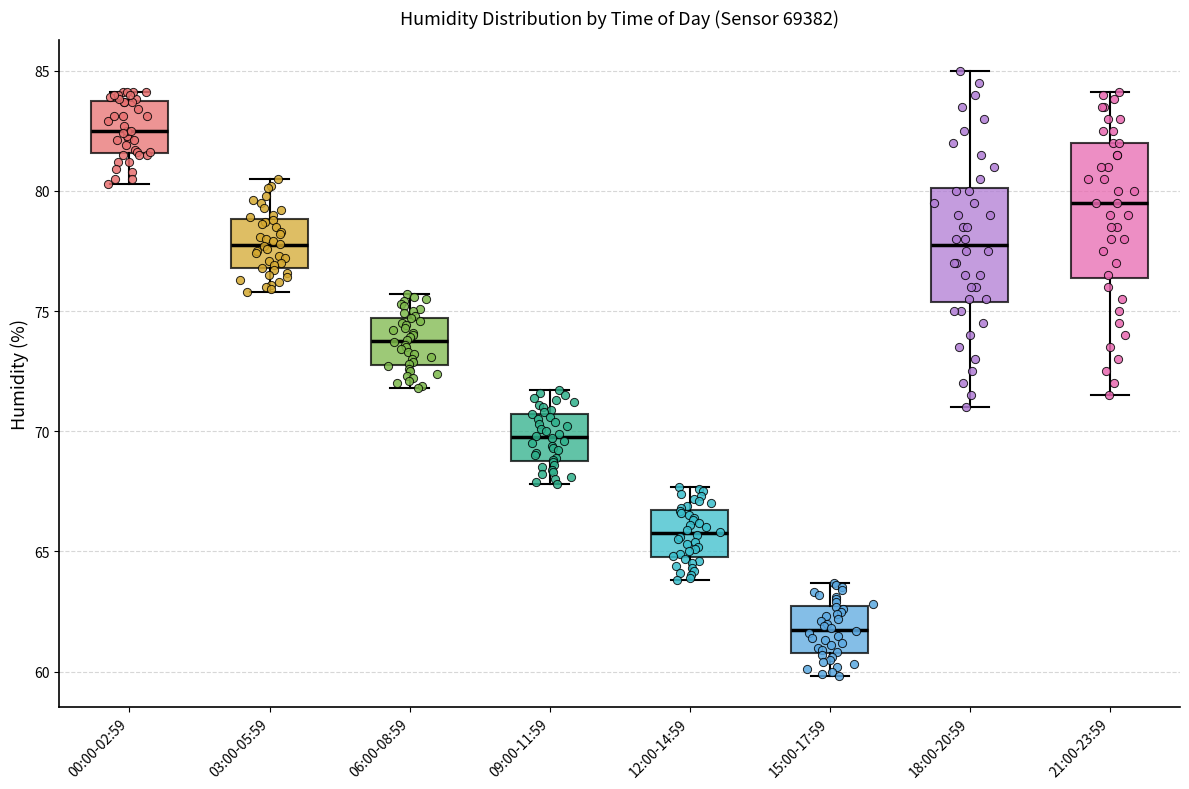

Which box's median line is the lowest?

15:00-17:59